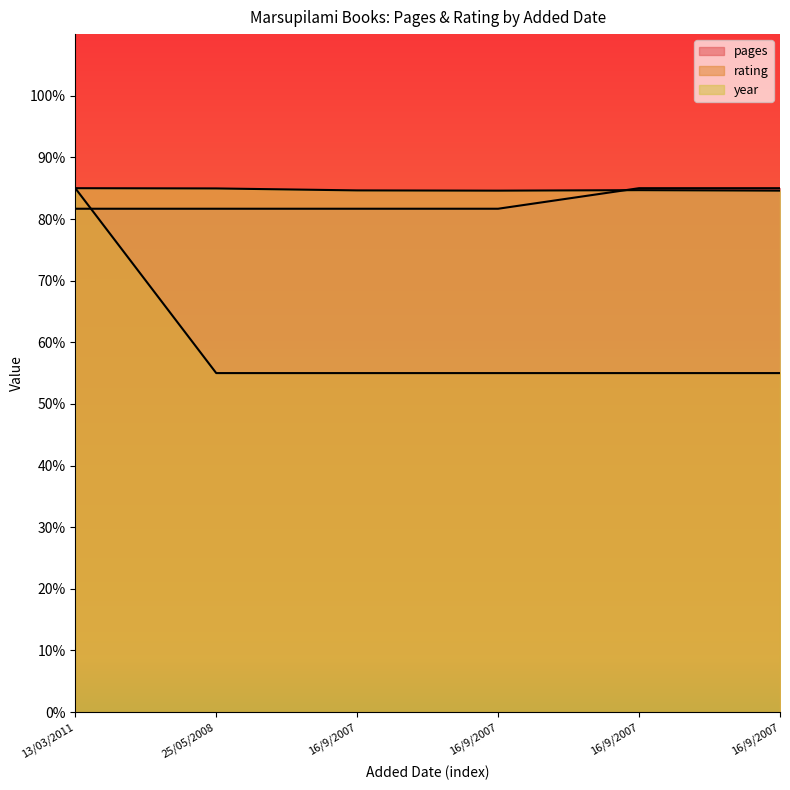

At how many categories does at least one series exceed 81?

6